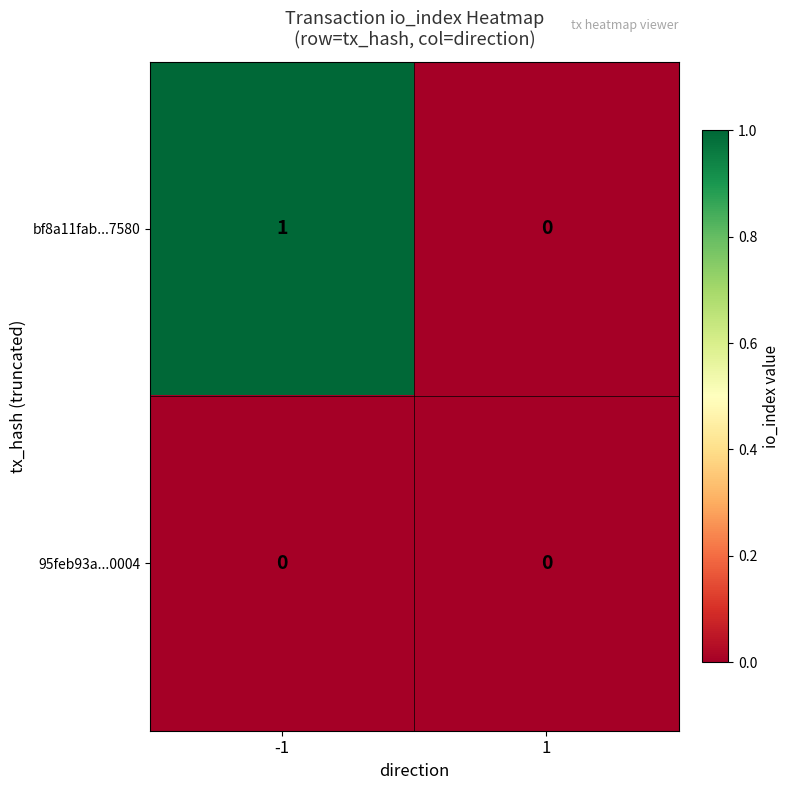

Between -1 and 1, which series saw the biggest shift?

bf8a11fab...7580